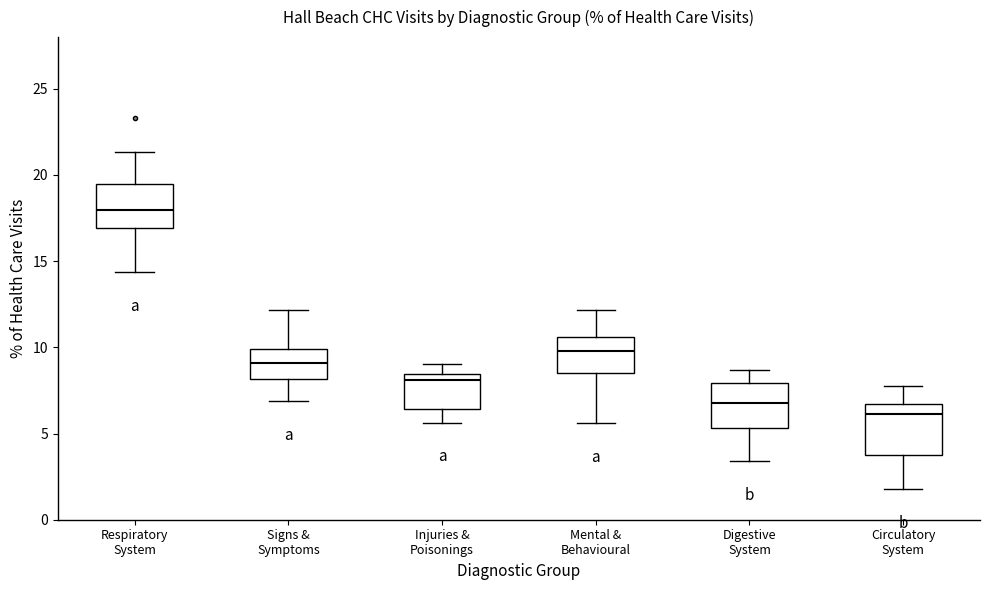

Where is the upper edge of the box for Respiratory System on the y-axis? The values are not printed on the chart, so give them approximately, as read against the axis.

19.5